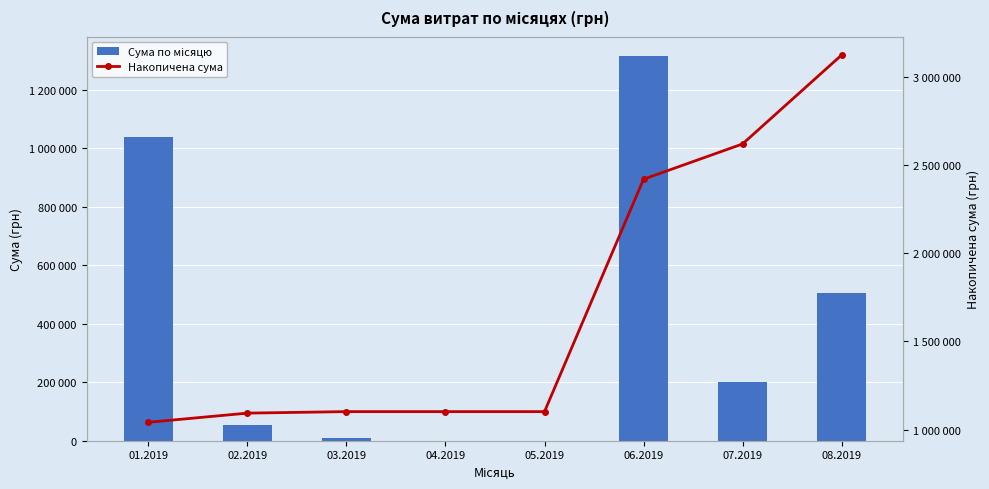

Are the bars horizontal?

No